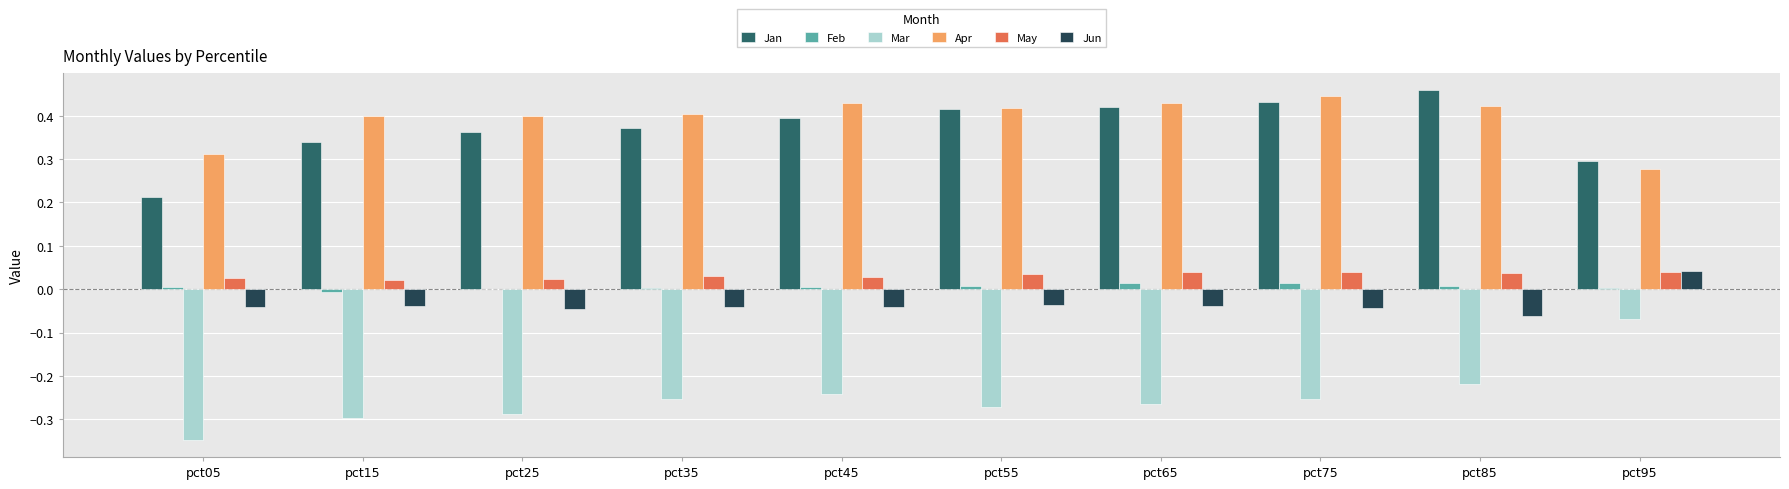

At which label does Jun reach its peak?

pct95